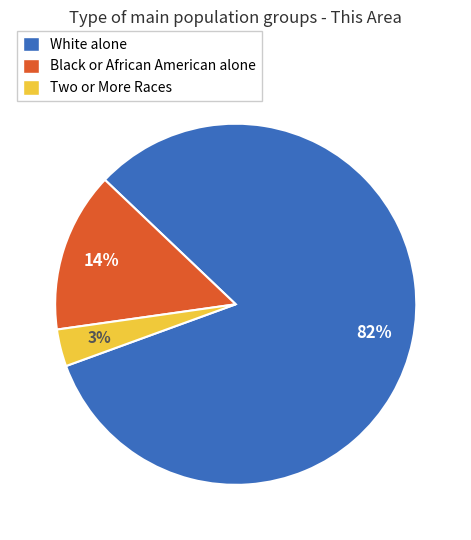

How many slices are in this pie chart?

3